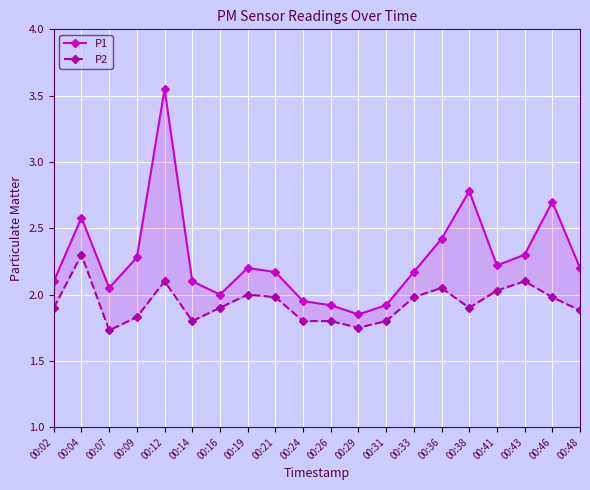

List the labels in order of P2 value, smallest first.

00:07, 00:29, 00:14, 00:24, 00:26, 00:31, 00:09, 00:48, 00:02, 00:16, 00:38, 00:21, 00:33, 00:46, 00:19, 00:41, 00:36, 00:12, 00:43, 00:04